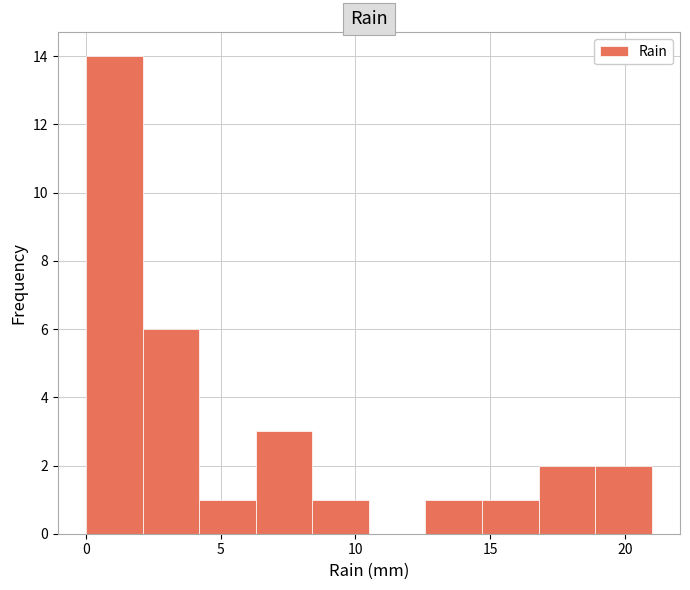

Over which range of the x-axis is the bar tallest?

0.0 to 2.1